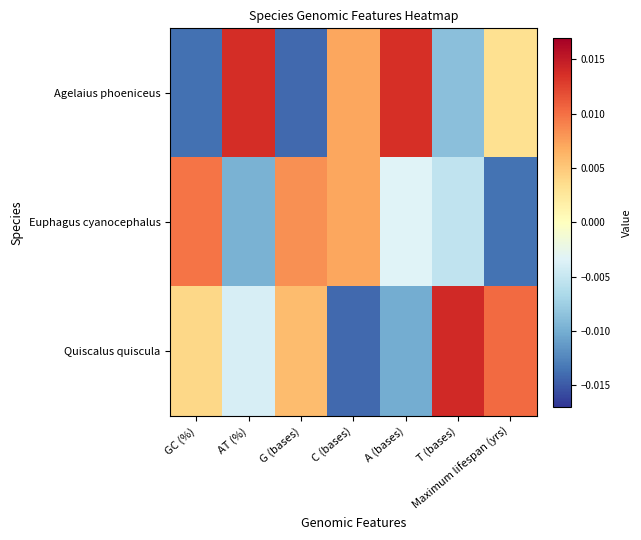

Which label corresponds to the largest value in the chart?

T (bases)